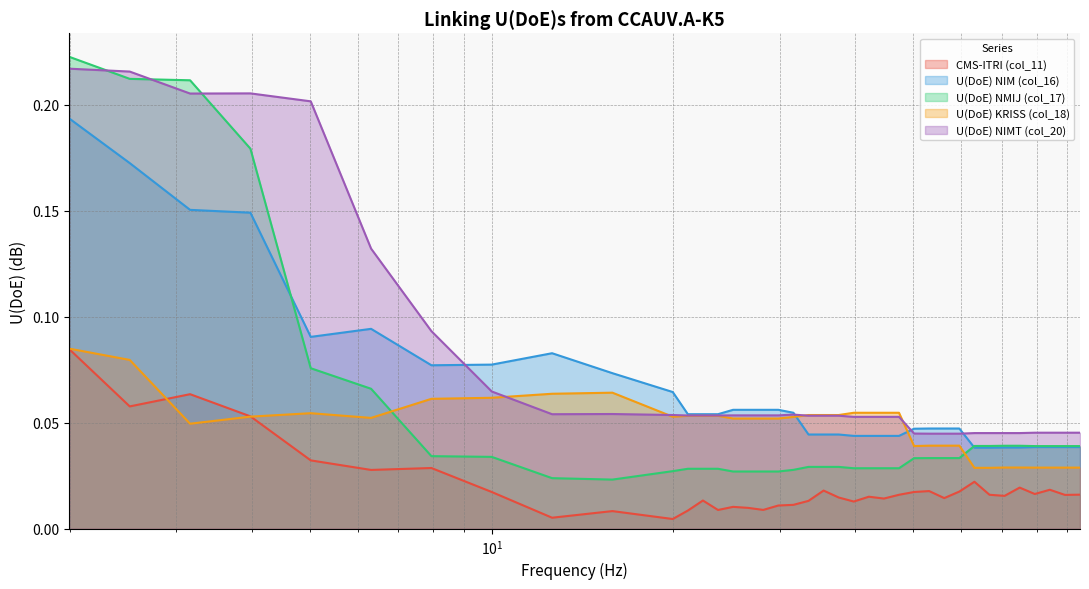

What is the label of the 1st point from the left?

1.99526231496888